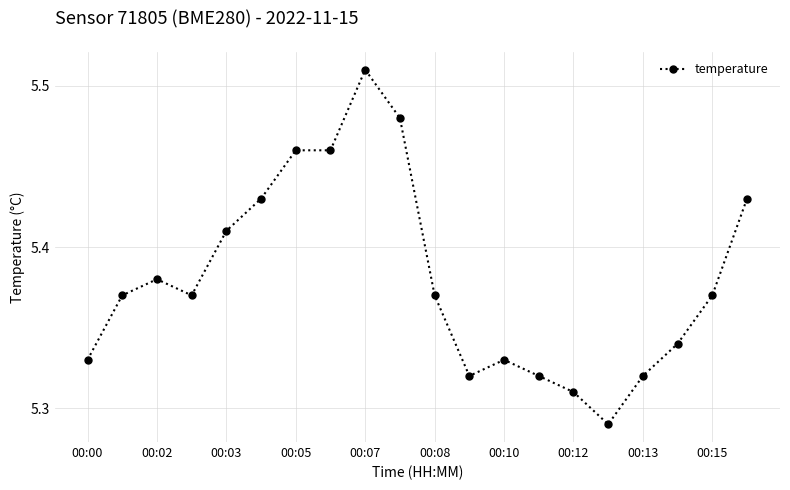

What is the sum of all values?

107.6